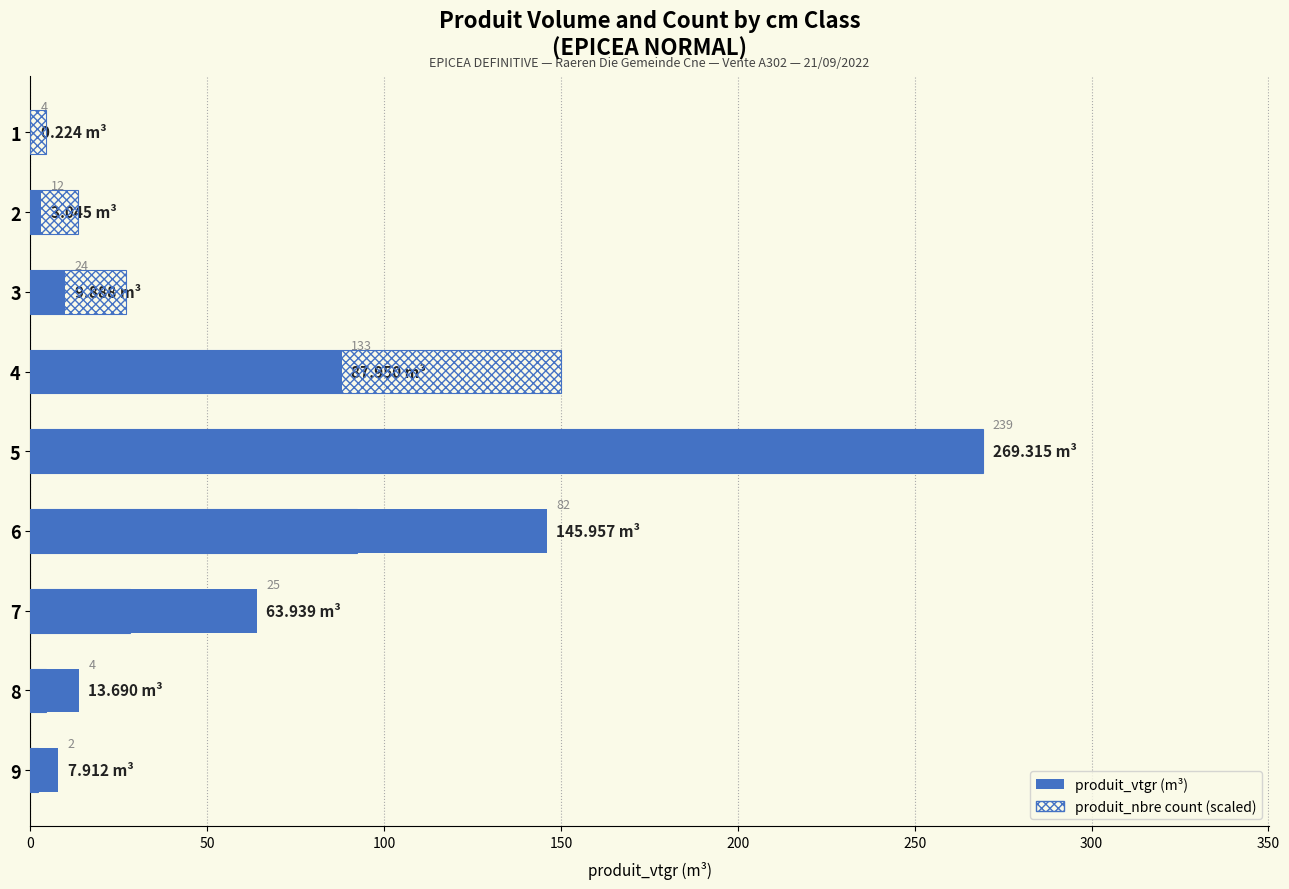

Is the value of produit_vtgr at 6 greater than the value of produit_nbre (scaled) at 3?

Yes